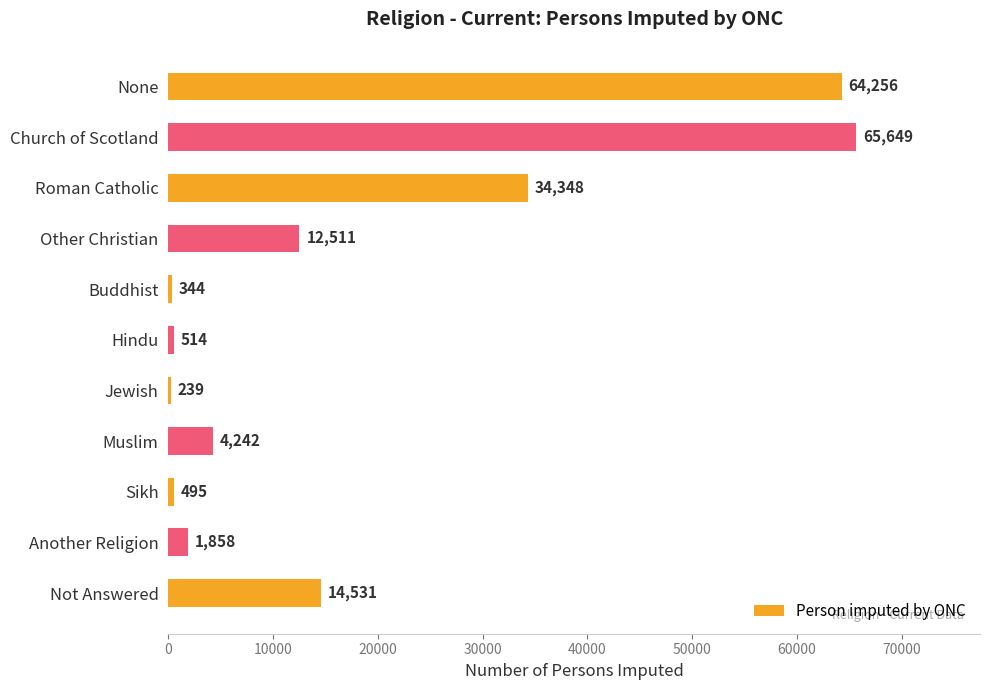

True or false: the data shows 1858 at Another Religion.

True